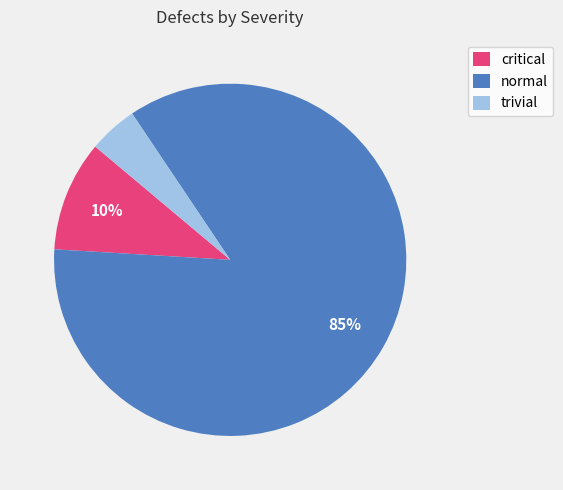

What is the largest slice in the pie chart?

normal